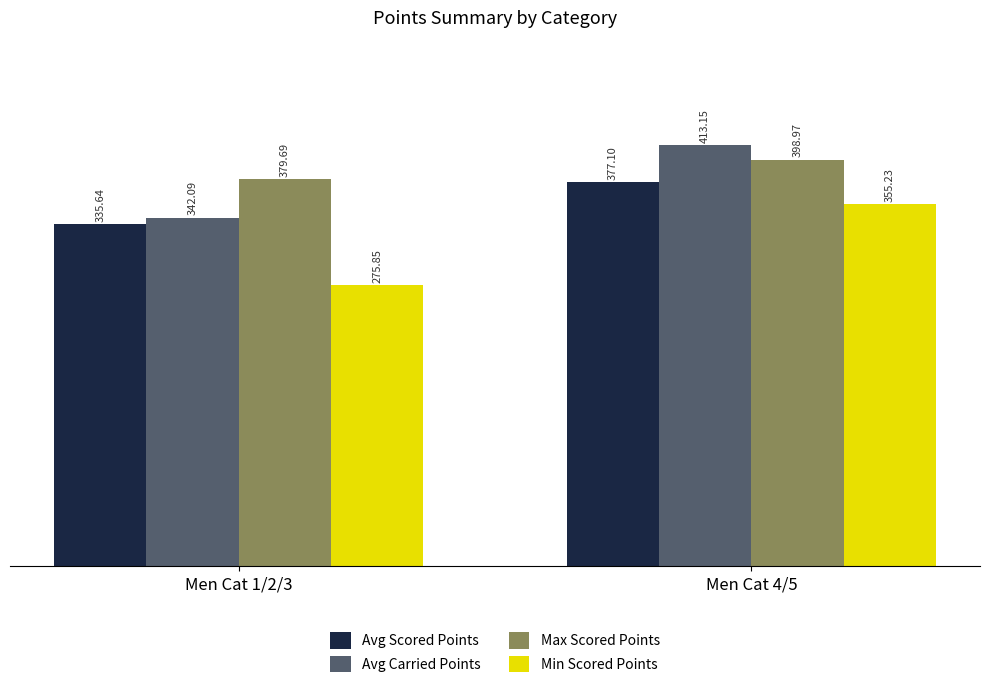

The Max Scored Points series shows 399.0 at Men Cat 4/5. True or false?

True